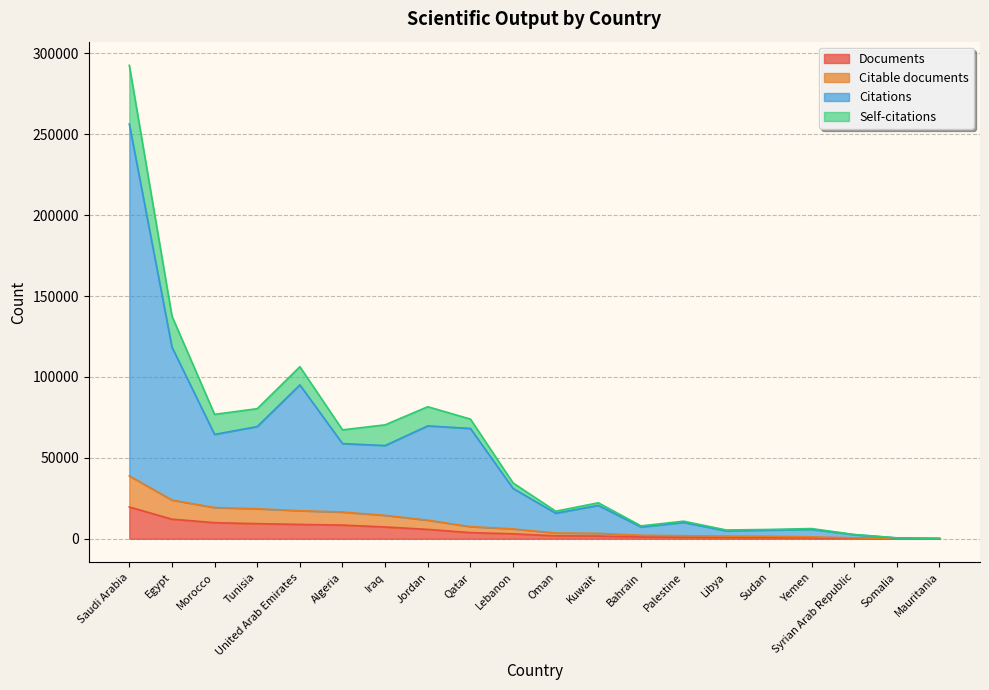

True or false: Documents and Citations intersect in this chart.

False